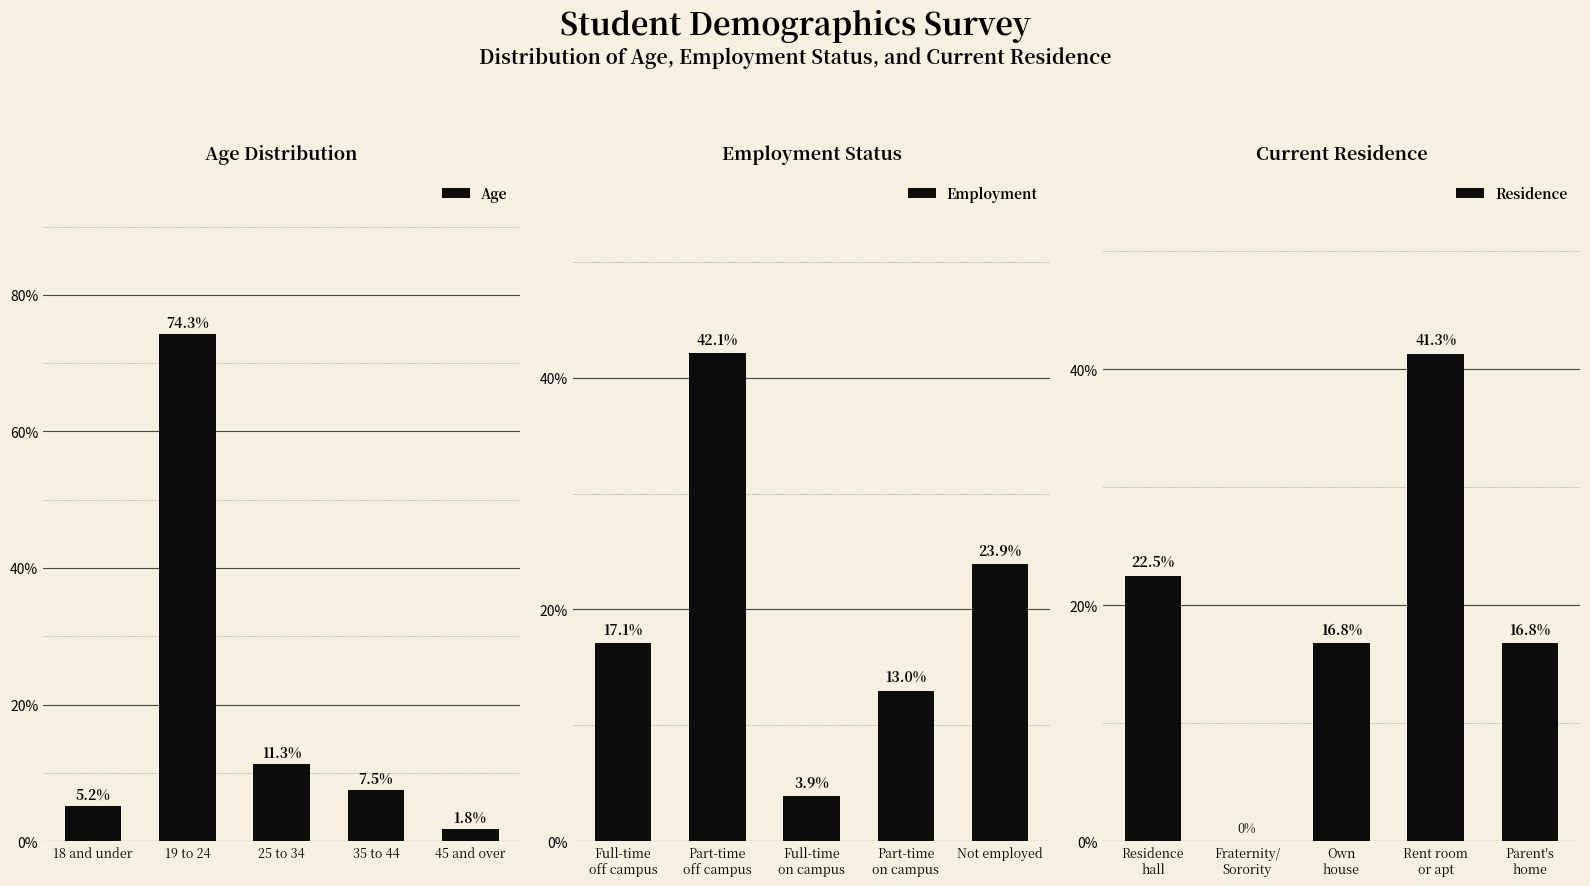

Where does the Age series first go above 7?

19 to 24